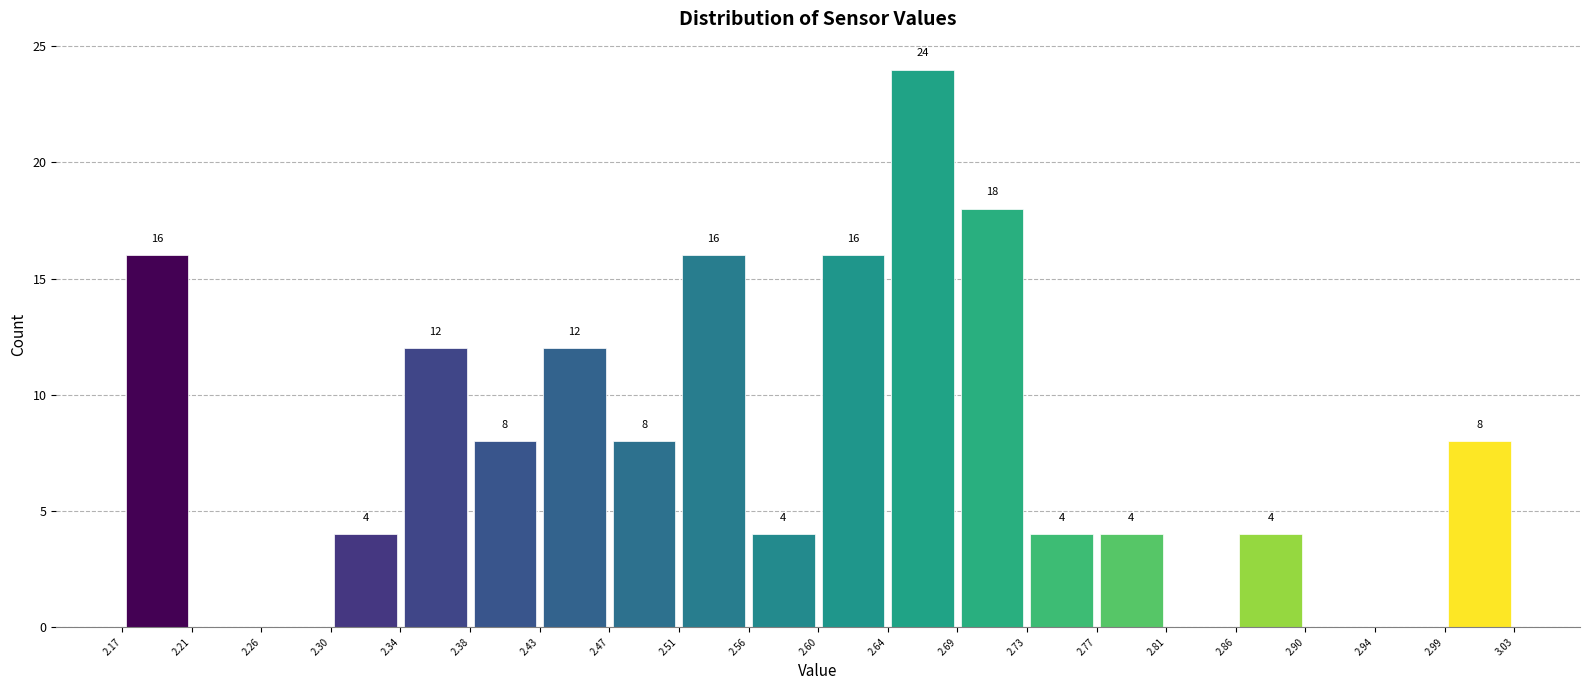

Over which range of the x-axis is the bar tallest?

2.64 to 2.69